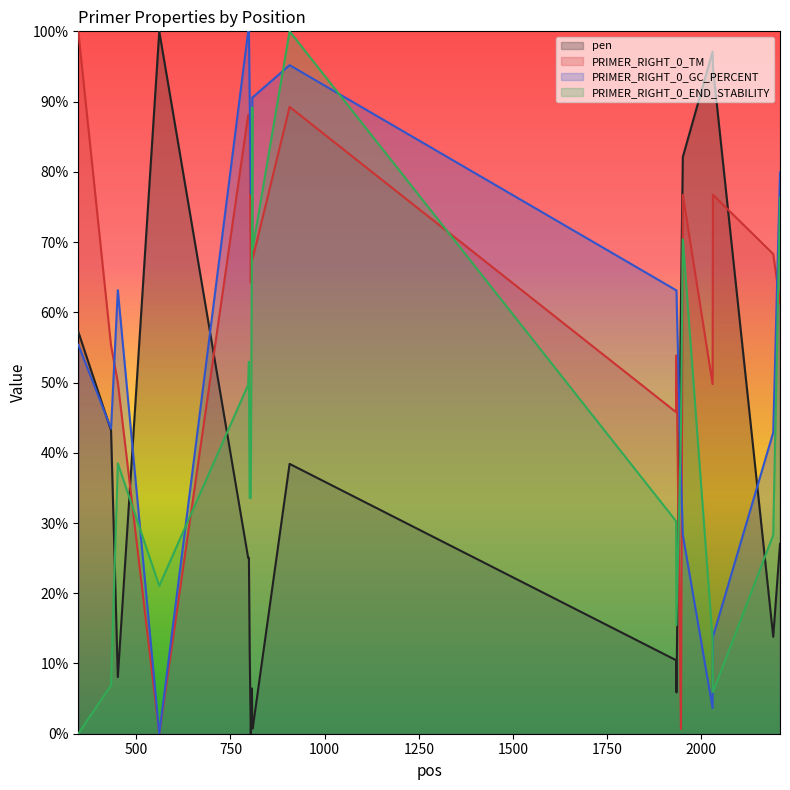

Reading left to right, transcribe all the data shown in this chart.

pen: 346=57.2	433=43.2	451=8.1	561=100.0	797=25.0	799=25.1	801=12.1	804=0.0	807=6.4	808=0.7	809=0.7	907=38.4	1933=10.5	1934=5.9	1946=61.5	1951=82.1	2030=97.1	2031=94.8	2191=13.8	2209=27.0
PRIMER_RIGHT_0_TM: 346=100.0	433=55.3	451=50.0	561=0.0	797=88.1	799=88.1	801=87.6	804=64.2	807=77.7	808=67.7	809=67.7	907=89.2	1933=45.8	1934=53.9	1946=0.7	1951=76.7	2030=49.8	2031=76.7	2191=68.3	2209=61.3
PRIMER_RIGHT_0_GC_PERCENT: 346=55.4	433=43.5	451=63.2	561=0.0	797=100.0	799=100.0	801=90.6	804=76.9	807=76.9	808=90.6	809=90.6	907=95.2	1933=63.2	1934=63.2	1946=36.9	1951=28.3	2030=3.7	2031=13.8	2191=42.9	2209=79.9
PRIMER_RIGHT_0_END_STABILITY: 346=0.0	433=6.9	451=38.5	561=21.1	797=49.7	799=53.0	801=33.6	804=33.6	807=69.7	808=89.1	809=69.1	907=100.0	1933=30.3	1934=15.5	1946=43.1	1951=70.4	2030=13.5	2031=5.9	2191=28.3	2209=76.3